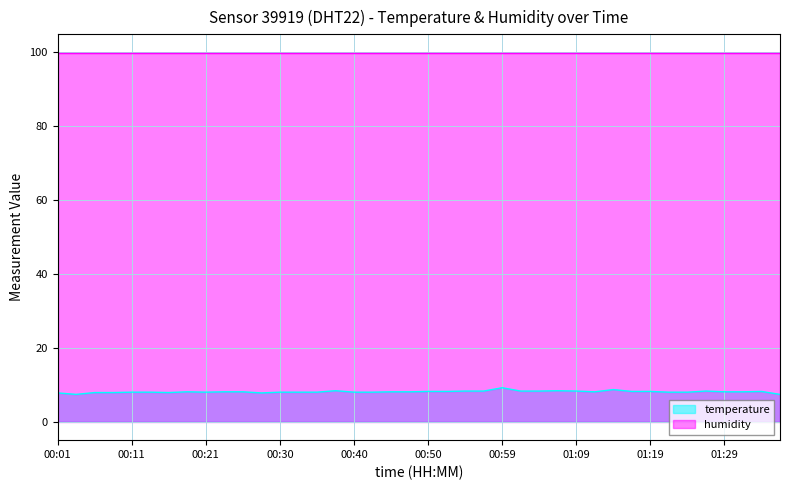

What is the difference between the values at 01:16 and 00:21?

0.2